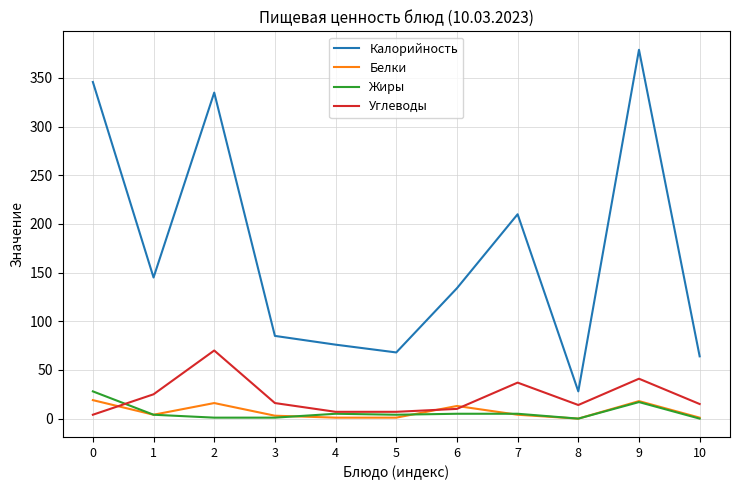

Which series has the largest total across all categories?

Калорийность